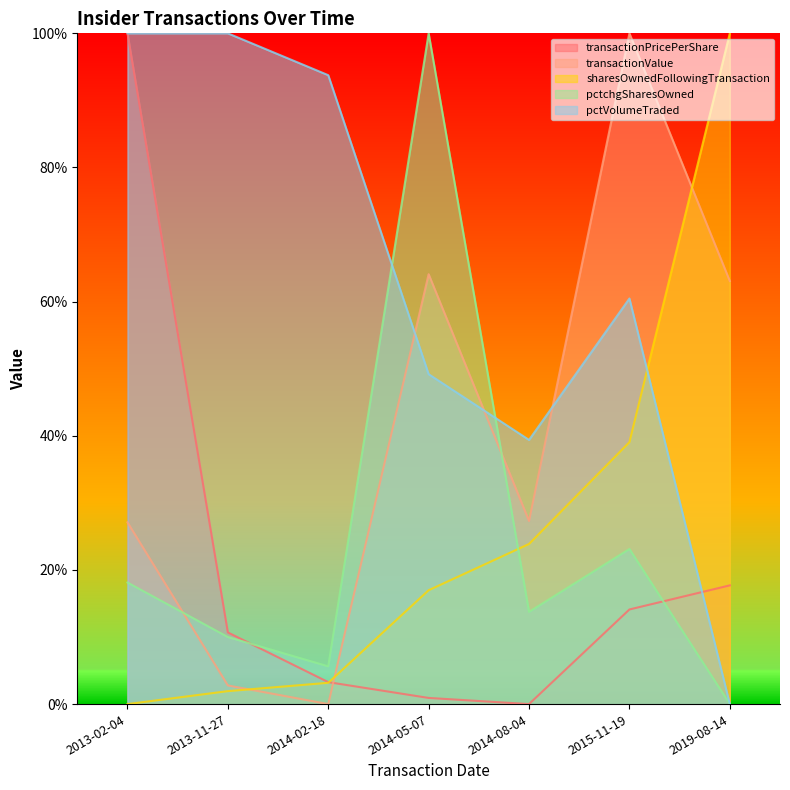

At 2015-11-19, list the series in order from smallest to largest.

transactionPricePerShare, pctchgSharesOwned, sharesOwnedFollowingTransaction, pctVolumeTraded, transactionValue